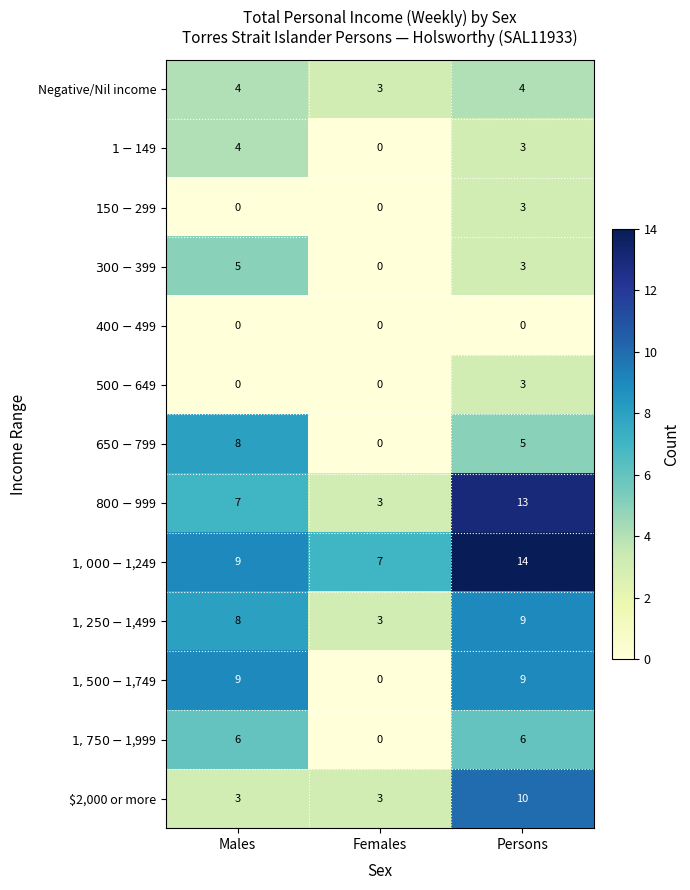

What is the sum of all Negative/Nil income values?

11